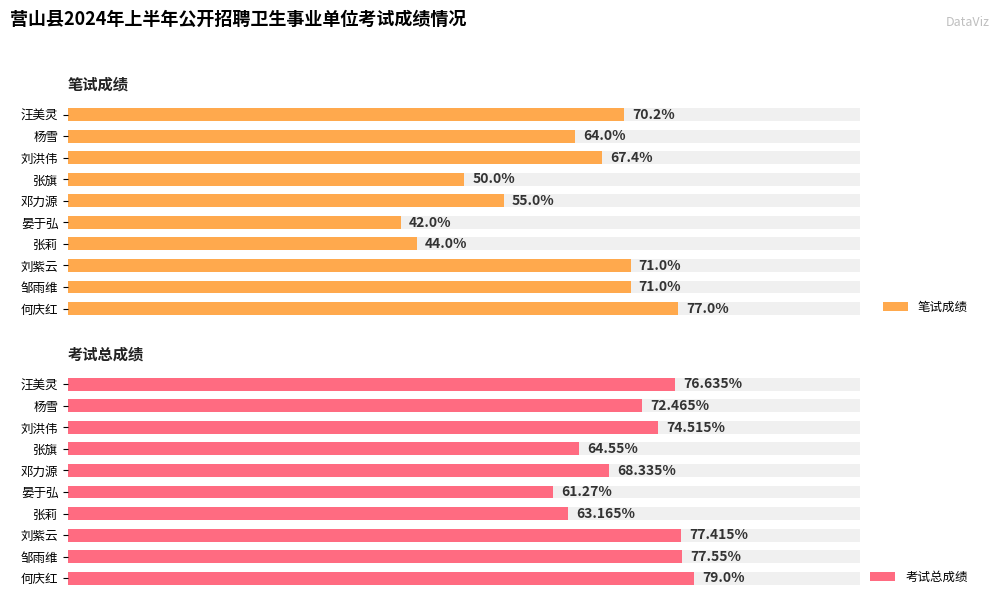

At how many categories does at least one series exceed 56?

10